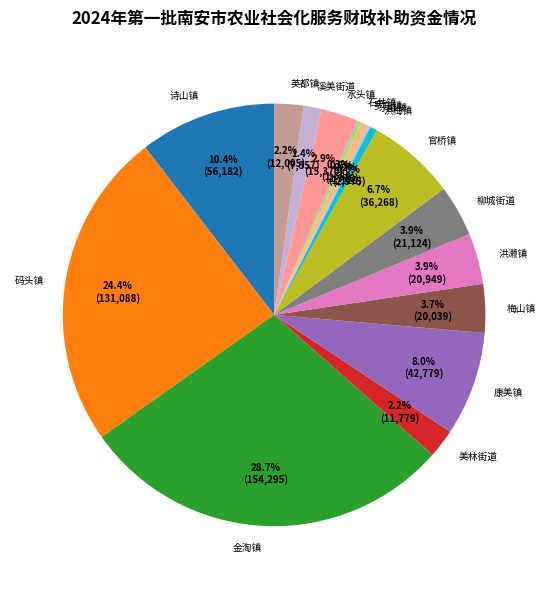

To the nearest percent, what percentage of the pie is 英都镇?

2%